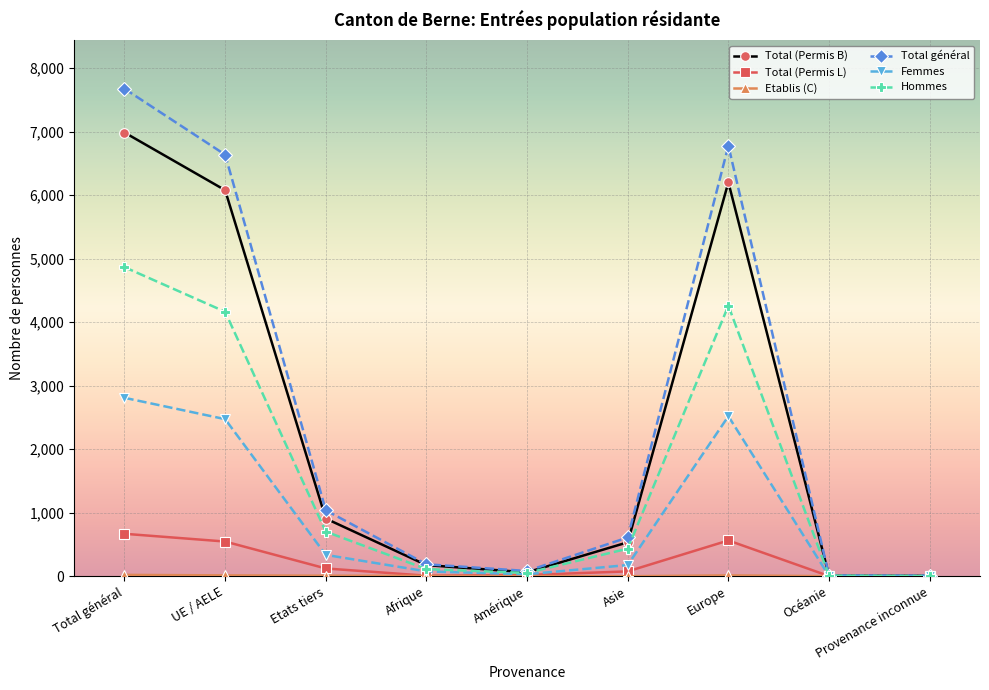

At which category does Total général reach its first local peak?

Europe